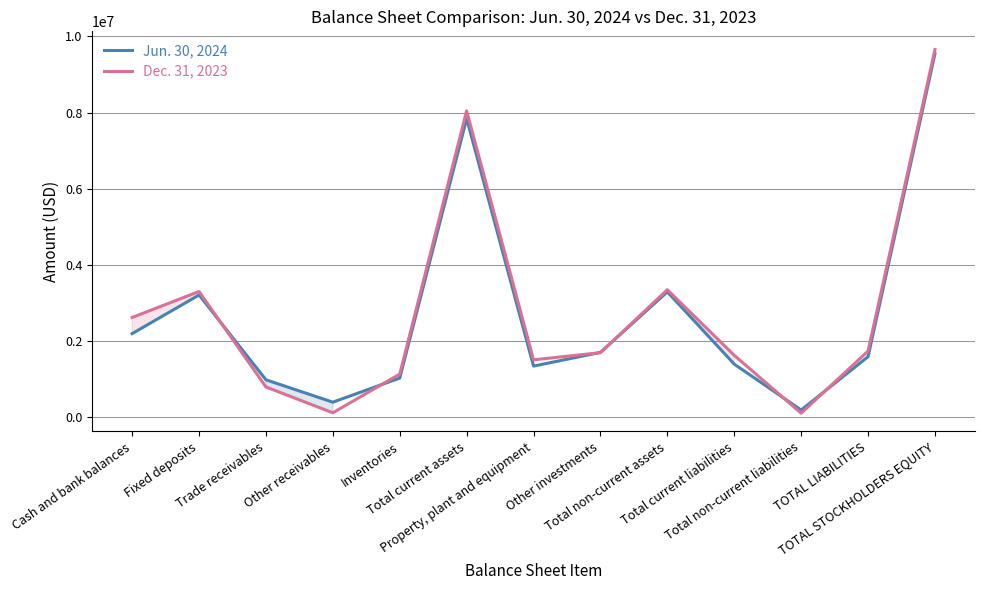

What is the spread (max minus min) of values at Inventories?

104767